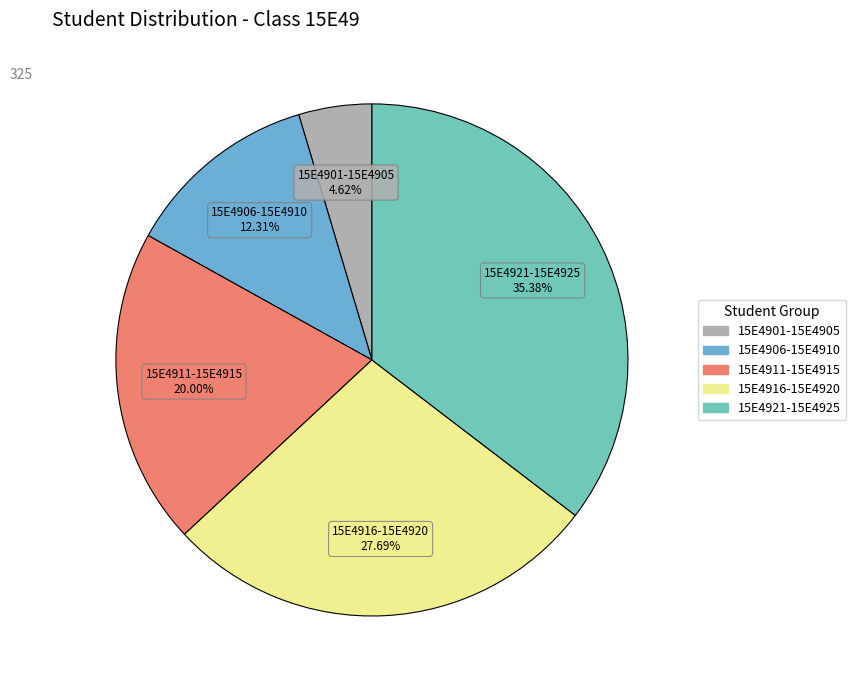

Is there any slice that represents more than half of the pie?

No